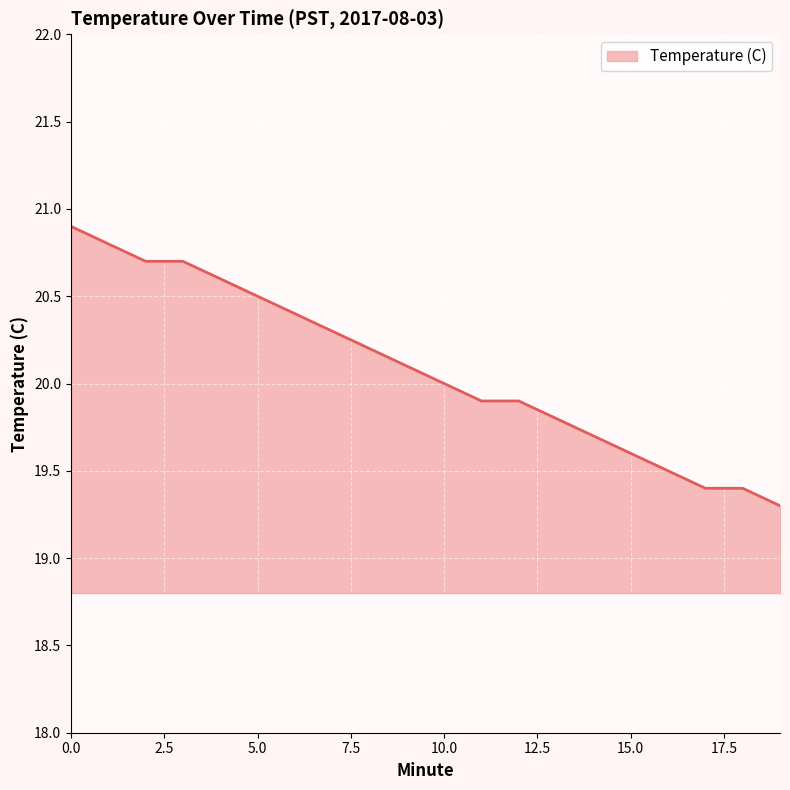

What is the minimum value shown in the chart?

19.3